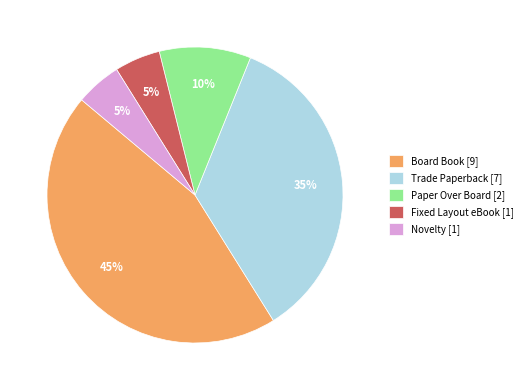

True or false: Paper Over Board [2] accounts for 1% of the total.

False